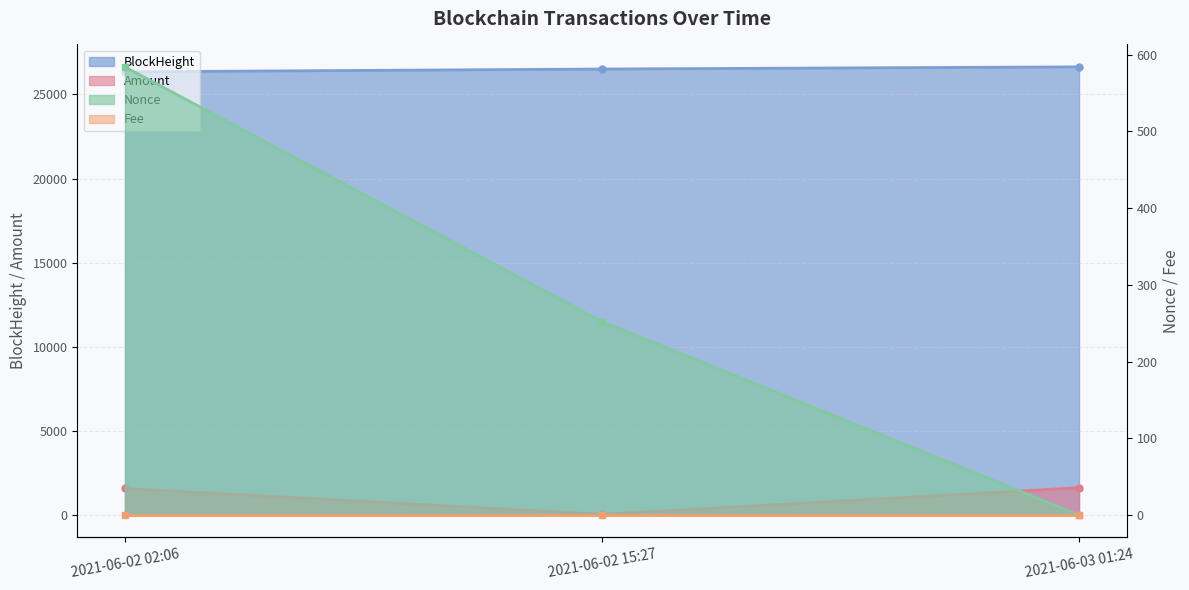

Which category has the highest value in the BlockHeight series?

2021-06-03 01:24